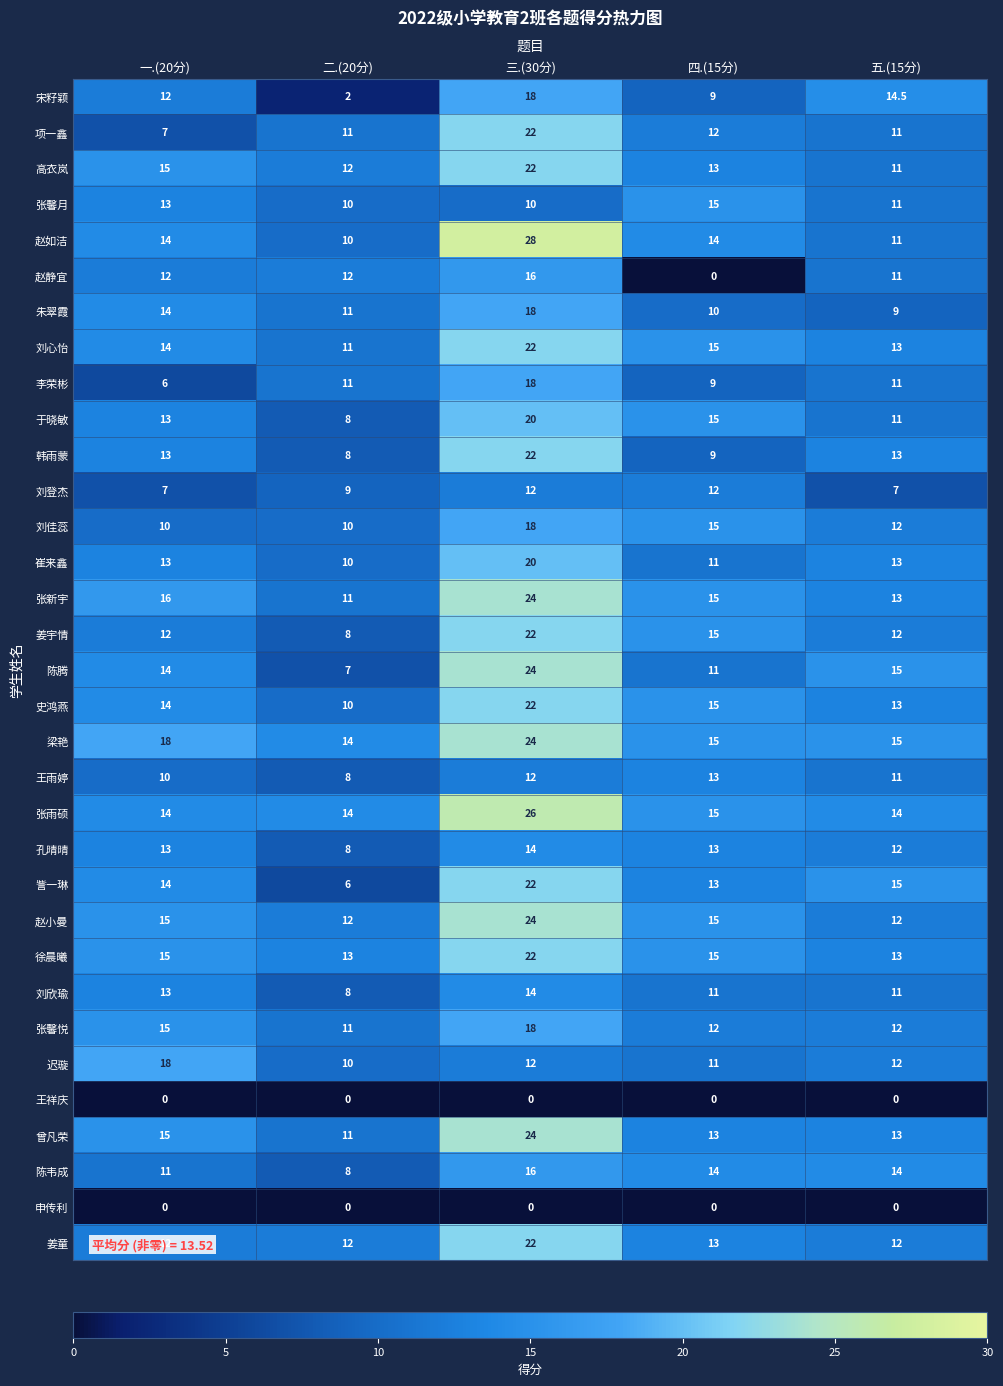

What is the difference between the second highest and second lowest values in the 陈腾 series?

4.0